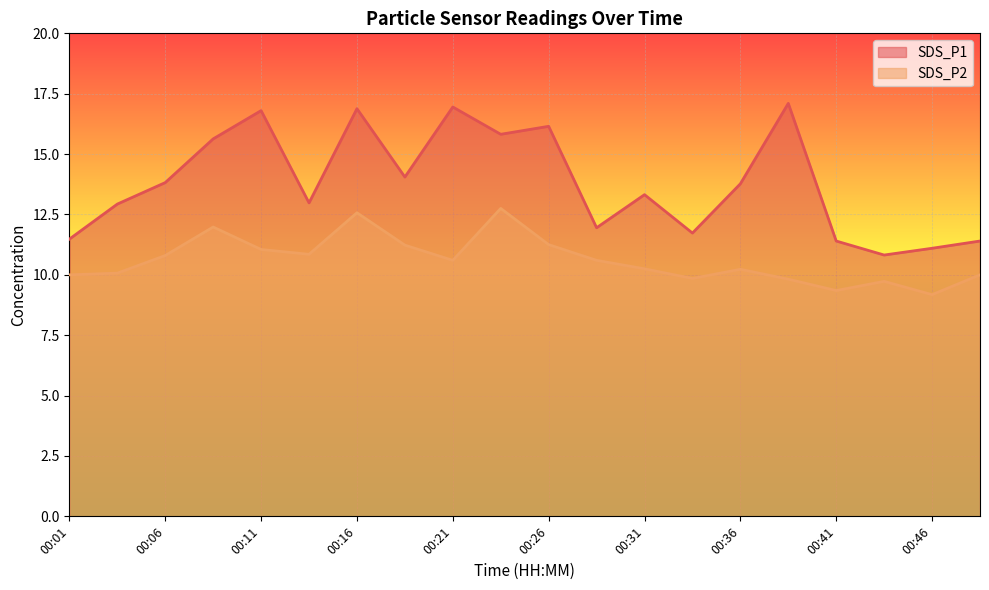

Between 00:41 and 00:43, which is larger?

00:41